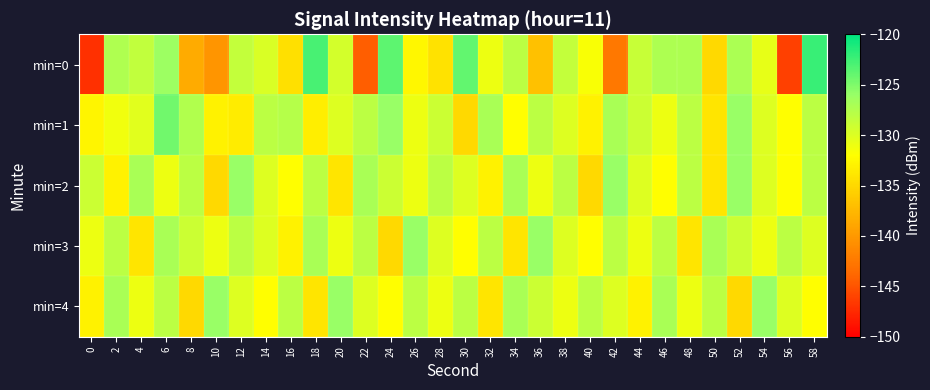

What is the difference between the highest and lowest values at 28?

6.2